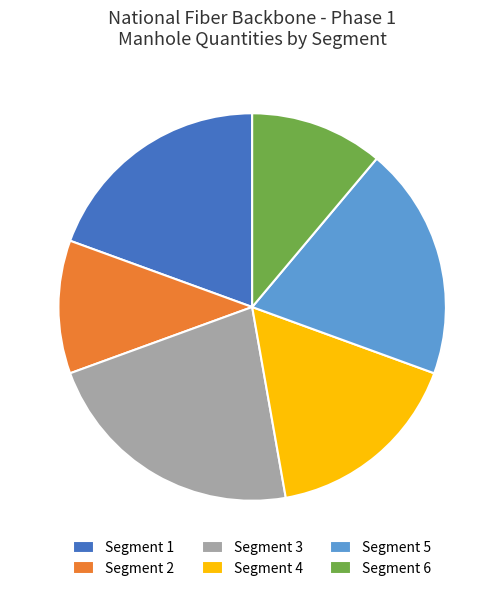

Approximately how many times larger is the value at Segment 3 compared to Segment 6?

2.0